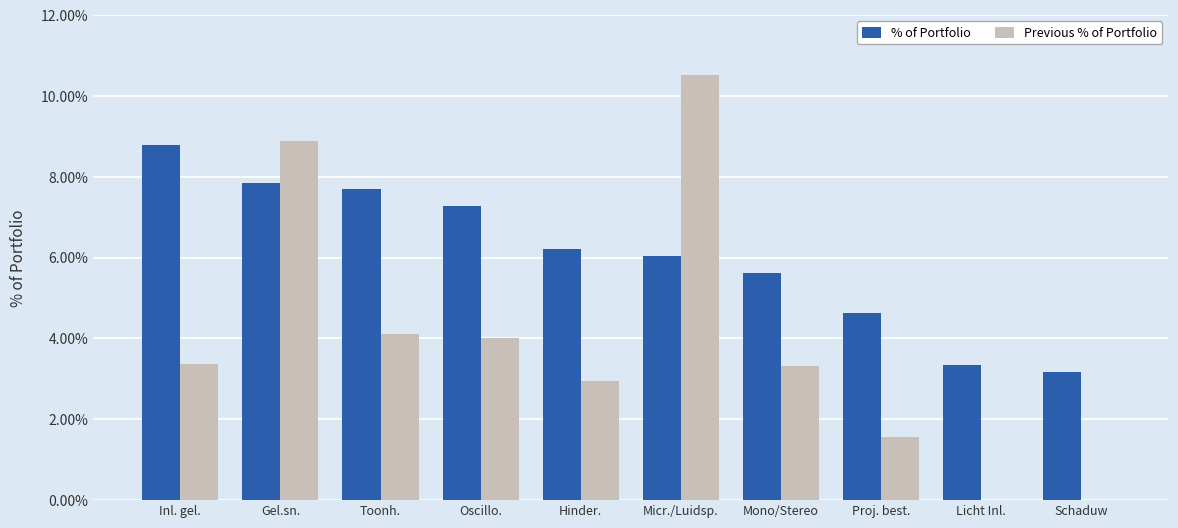

What is the total value across all series at Micr./Luidsp.?

16.6